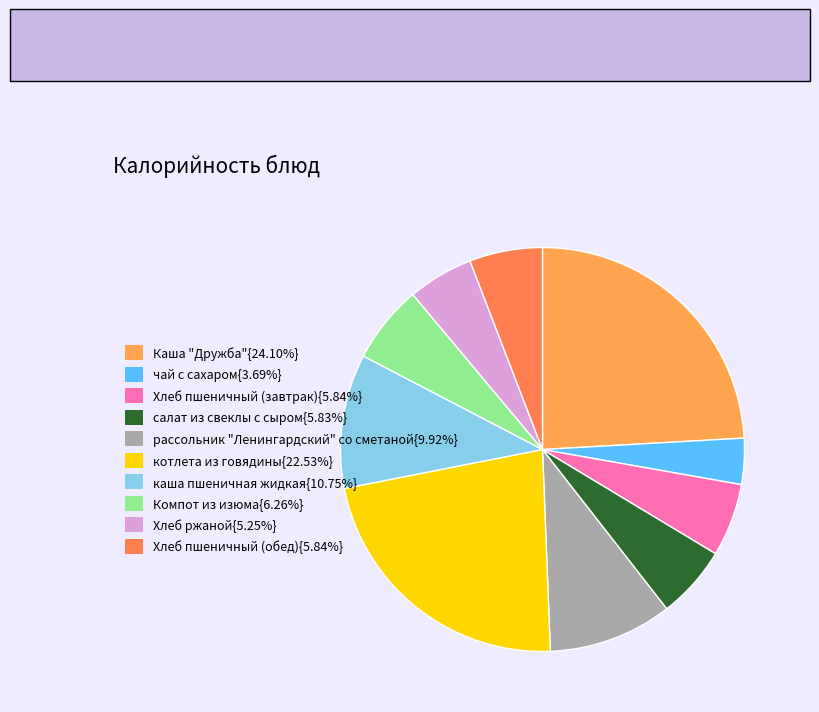

Does any single category account for the majority?

No